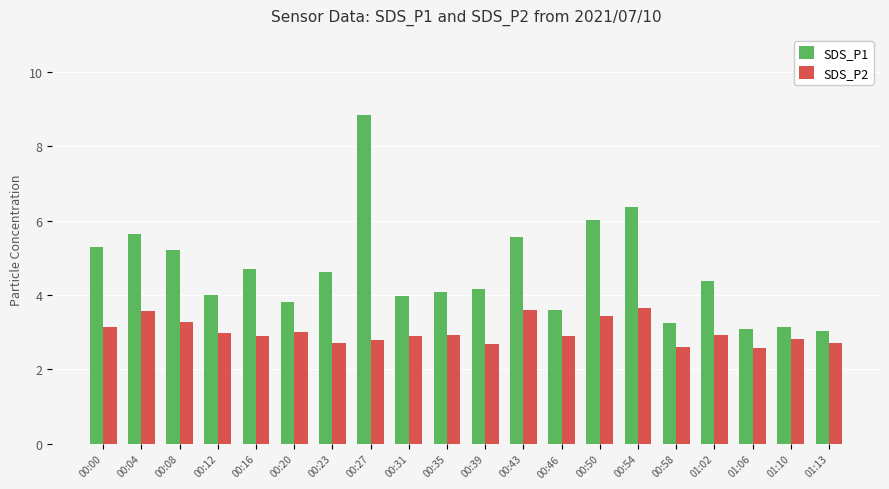

At which category is the sum across all series the highest?

00:27